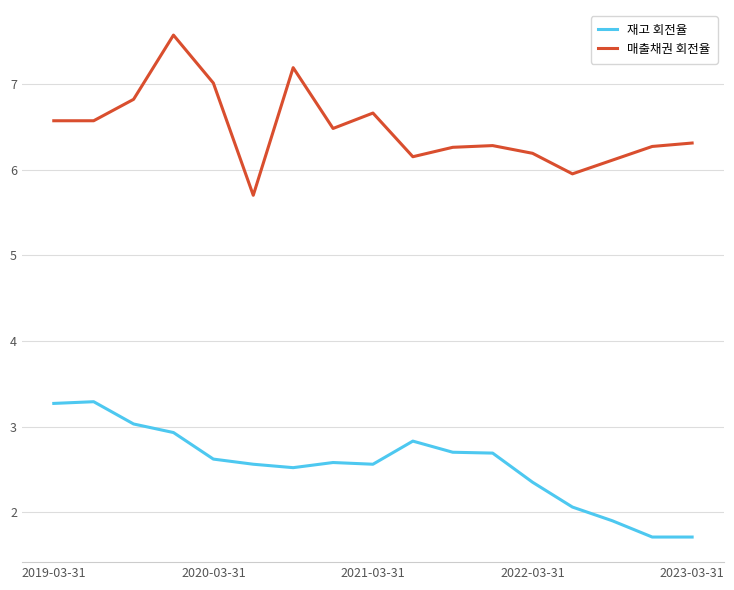

True or false: 재고 회전율 and 매출채권 회전율 cross at least once.

False